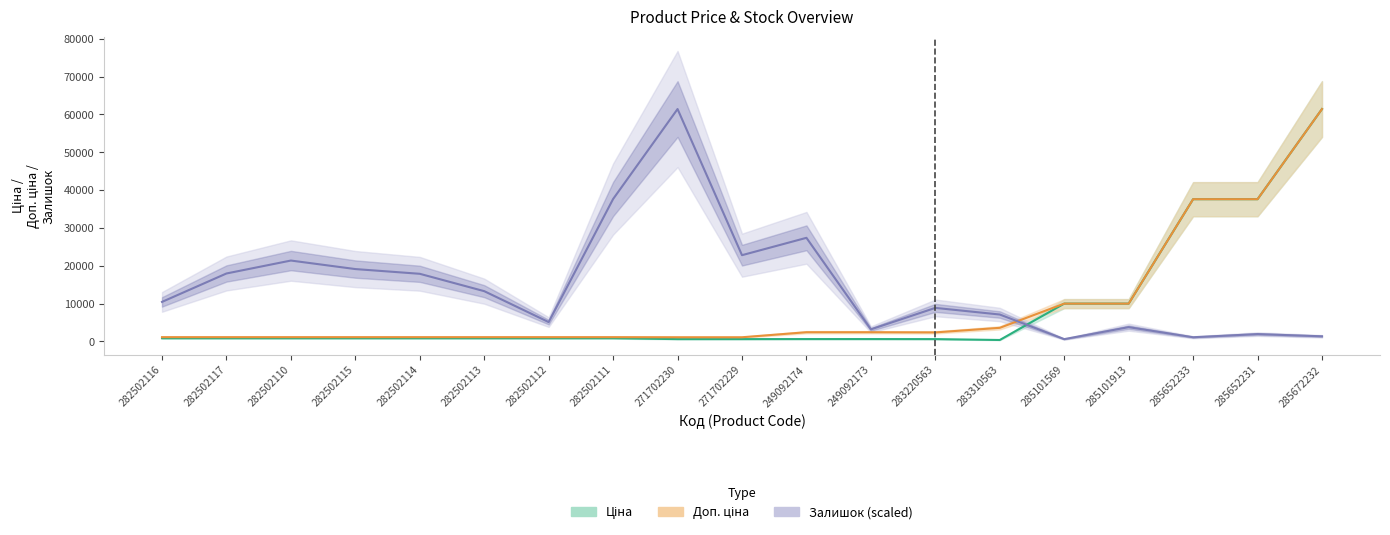

How many data points in Доп. ціна are above 1109?

17